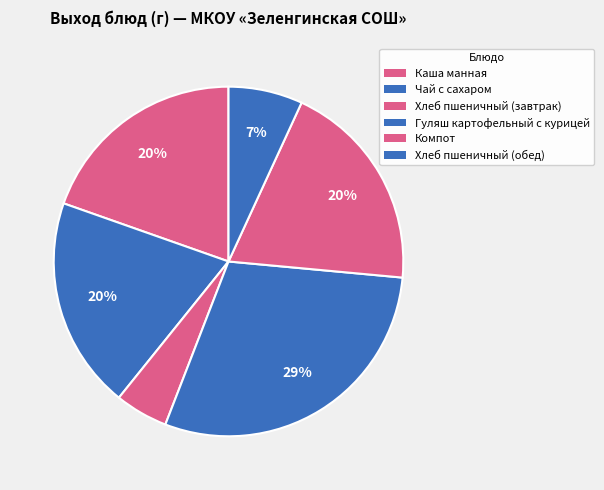

To the nearest percent, what is the combined percentage of Хлеб пшеничный (завтрак) and Чай с сахаром?

25%